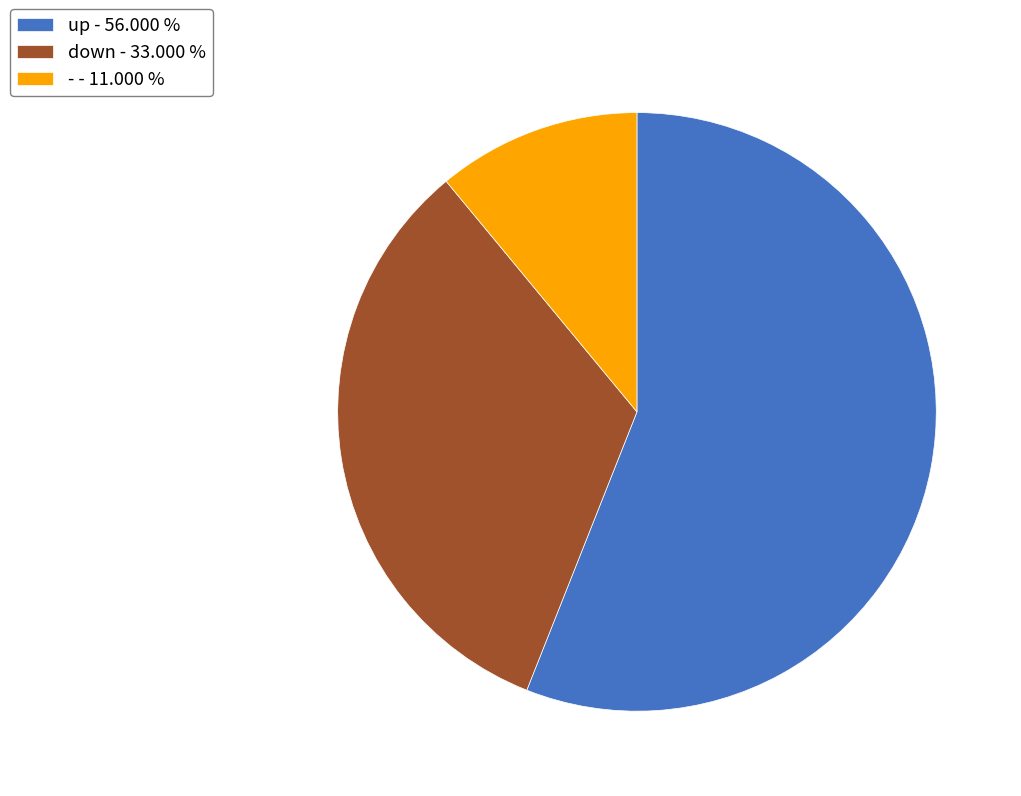

The - slice represents 11% of the pie. True or false?

True